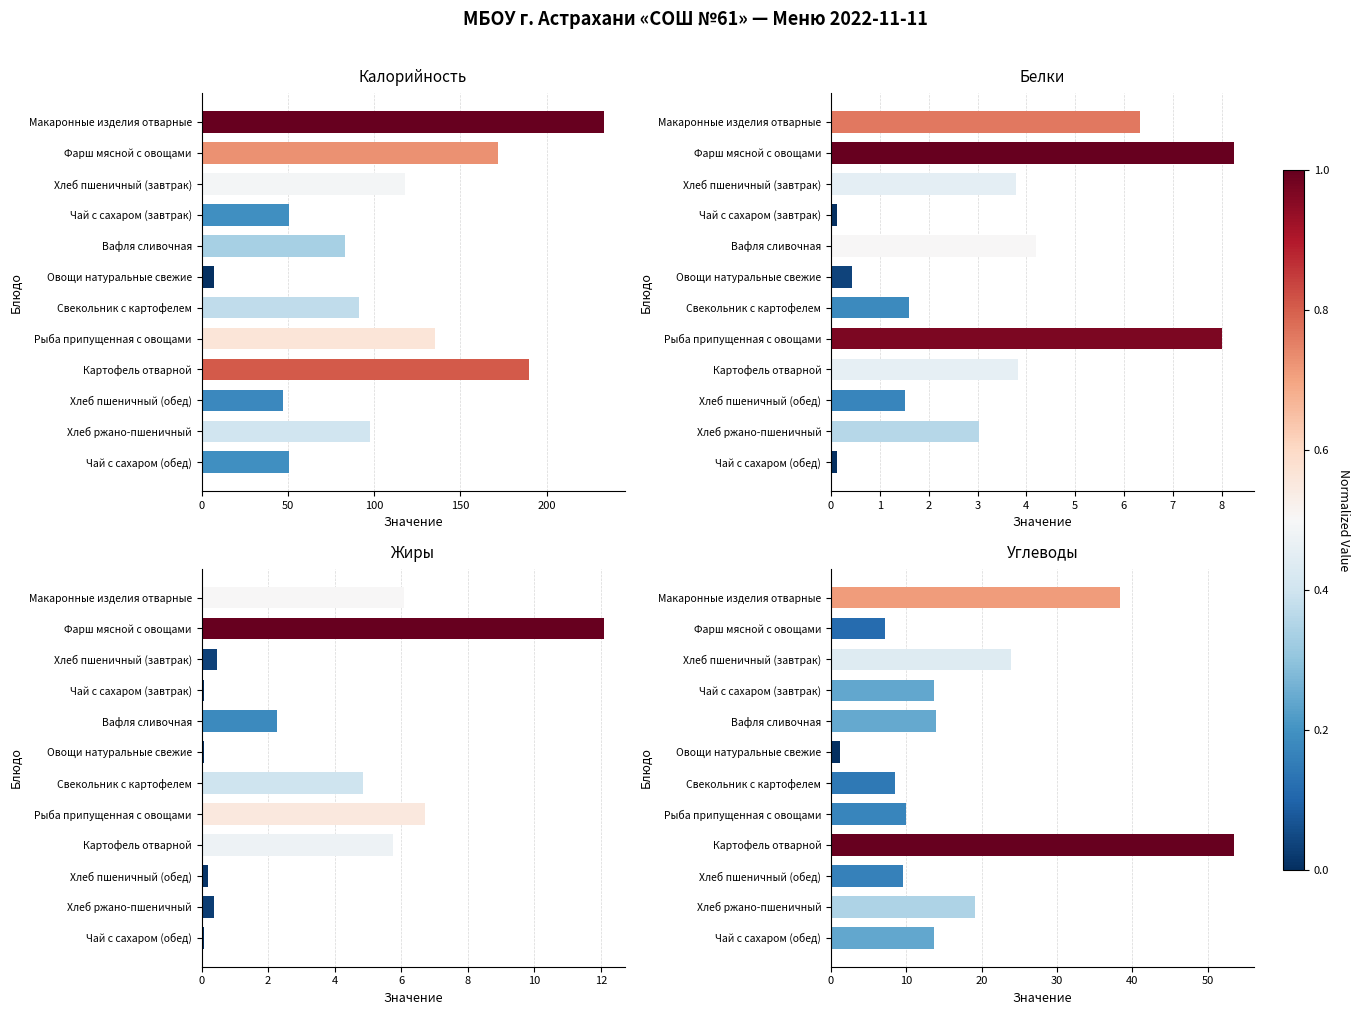

What is the spread (max minus min) of values at Картофель отварной?

186.1